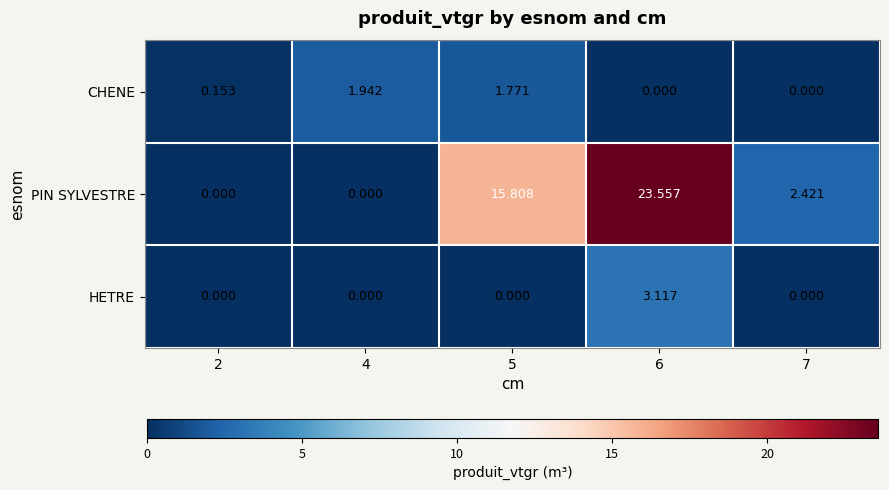

Which series changed the most between 2 and 6?

PIN SYLVESTRE